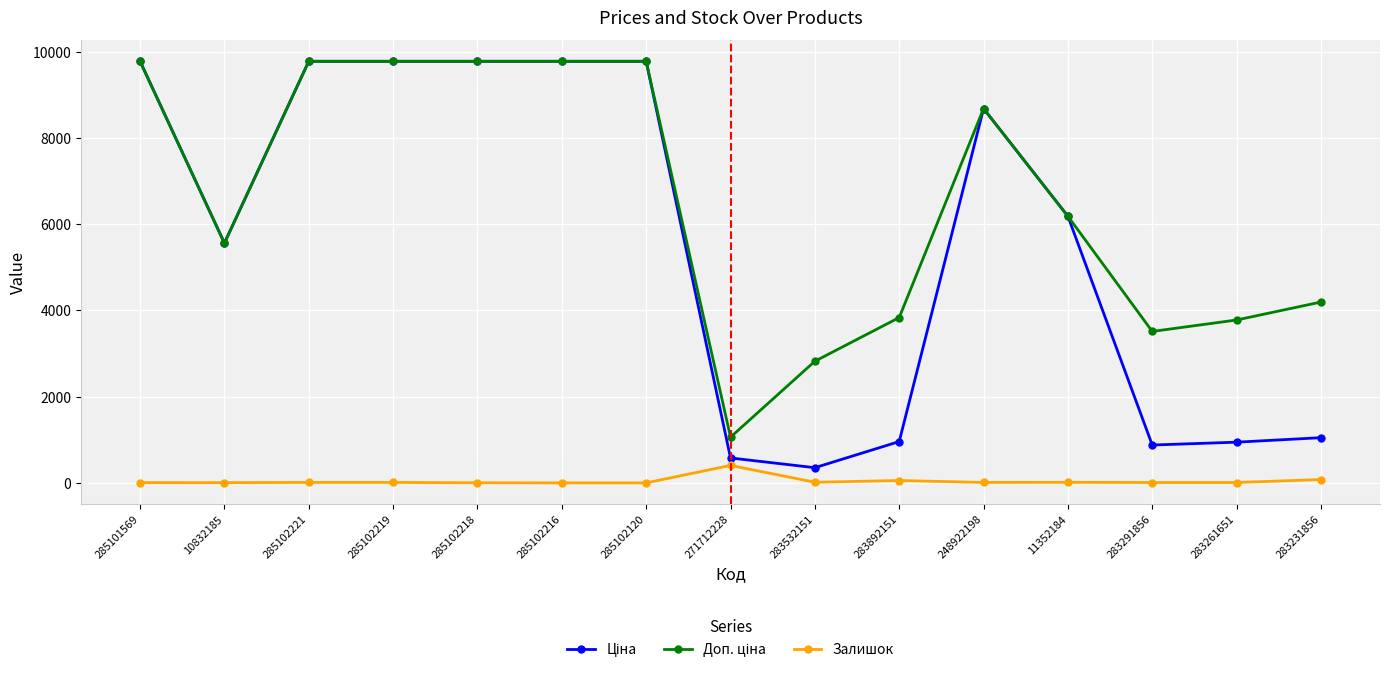

What is the maximum value shown in the chart?

9775.5